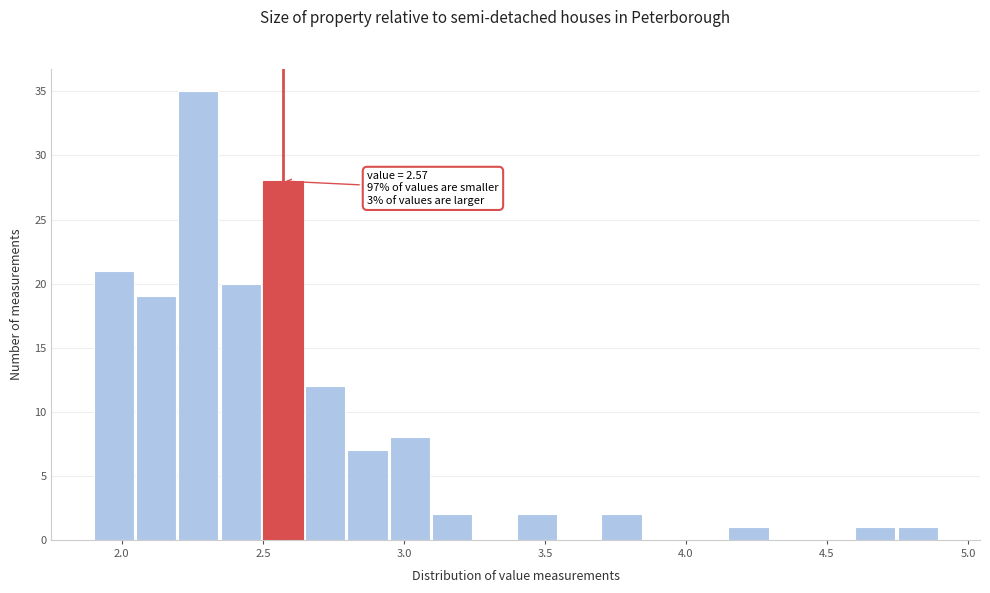

Read against the x-axis, roughly where is the centre of the tallest bar?

2.25